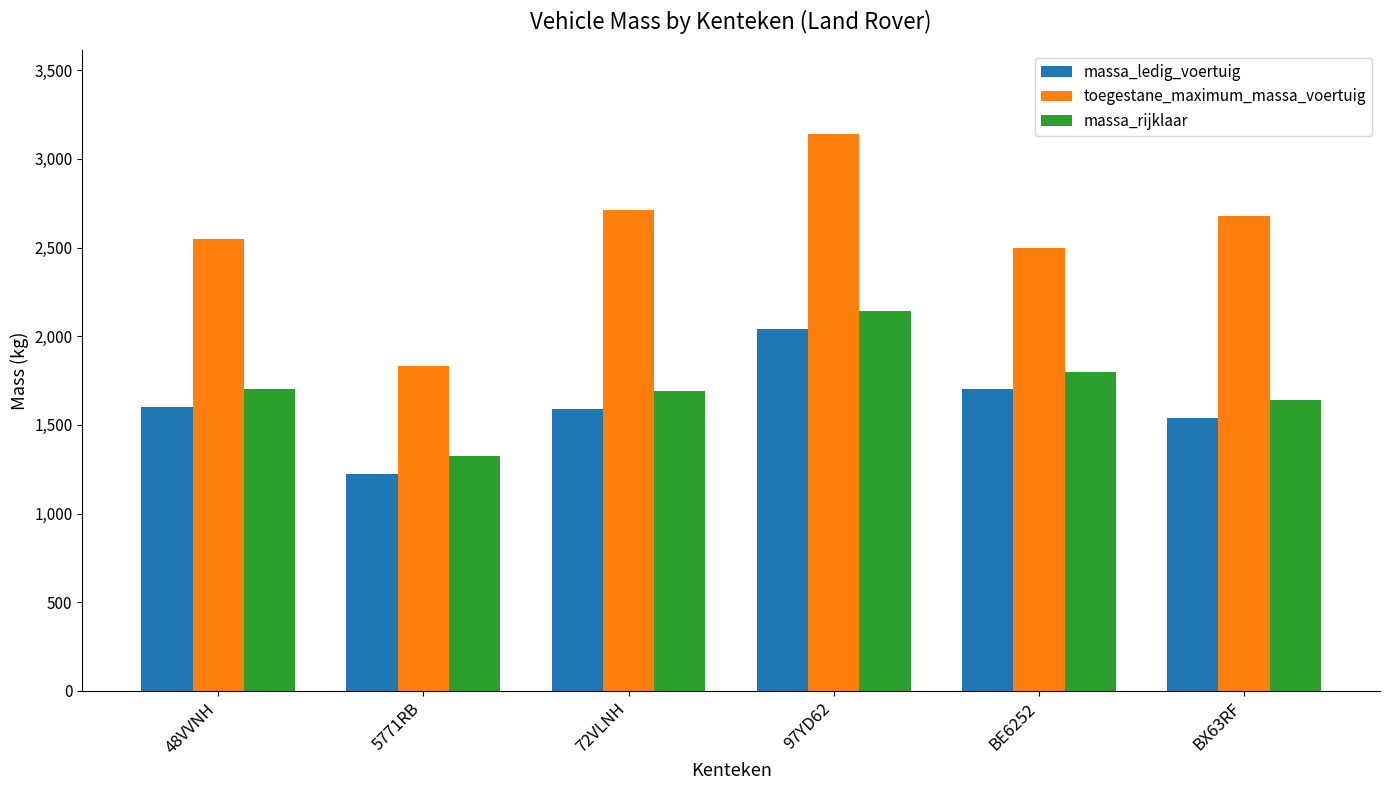

Between 5771RB and 97YD62, which series saw the biggest shift?

toegestane_maximum_massa_voertuig